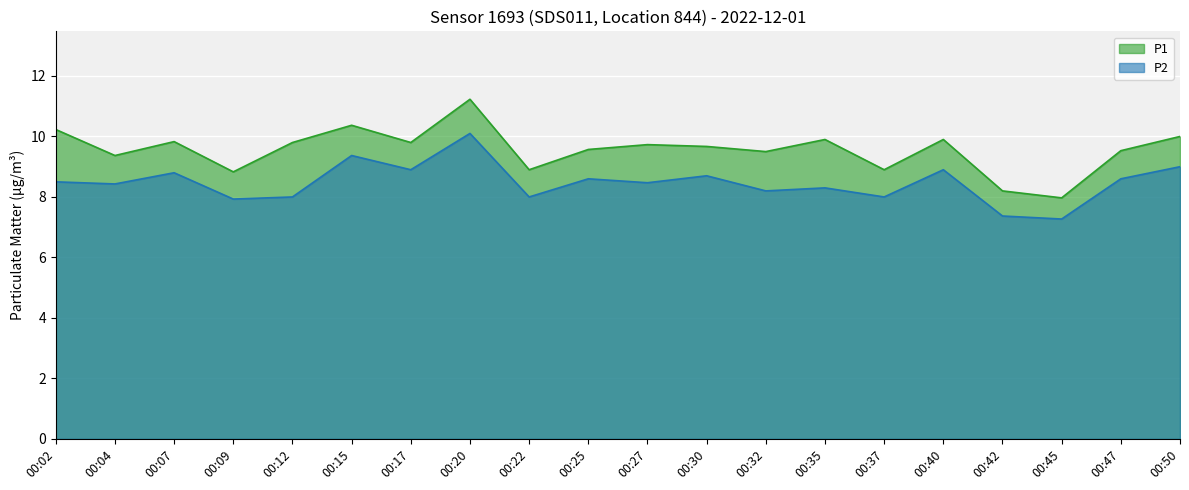

Is the value of P1 at 00:50 greater than the value of P2 at 00:02?

Yes